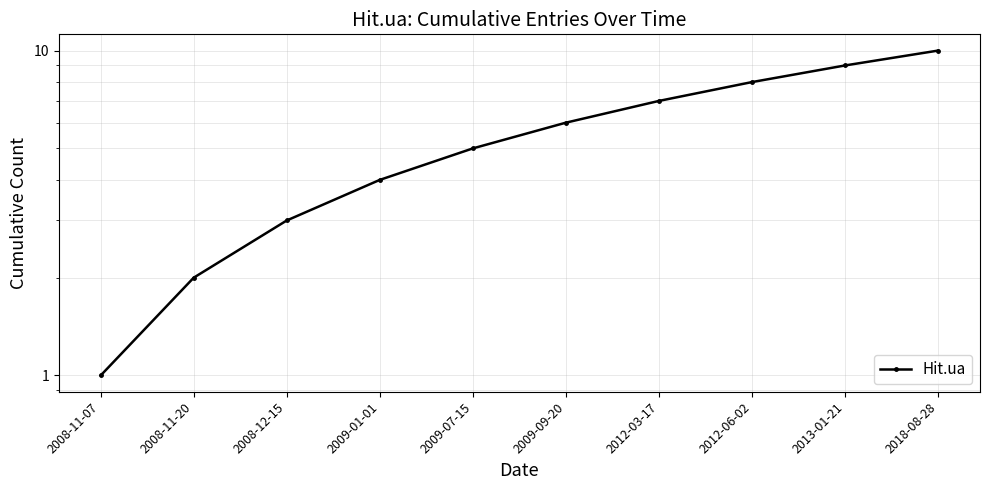

Reading left to right, transcribe all the data shown in this chart.

2008-11-07=1	2008-11-20=2	2008-12-15=3	2009-01-01=4	2009-07-15=5	2009-09-20=6	2012-03-17=7	2012-06-02=8	2013-01-21=9	2018-08-28=10